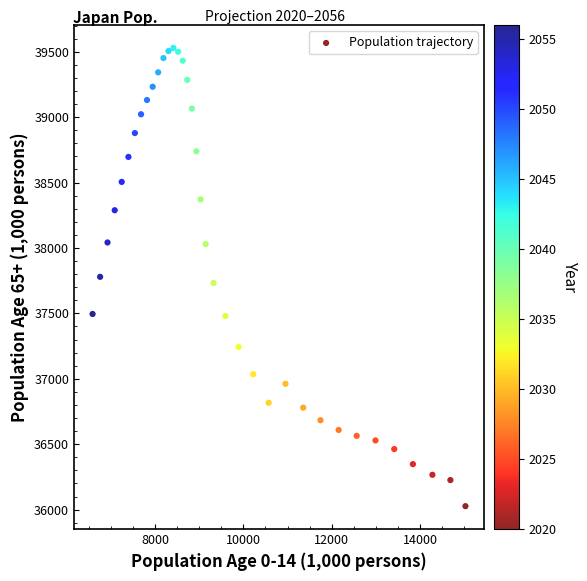

What is the range of Y values (max minus min)?

3502.4